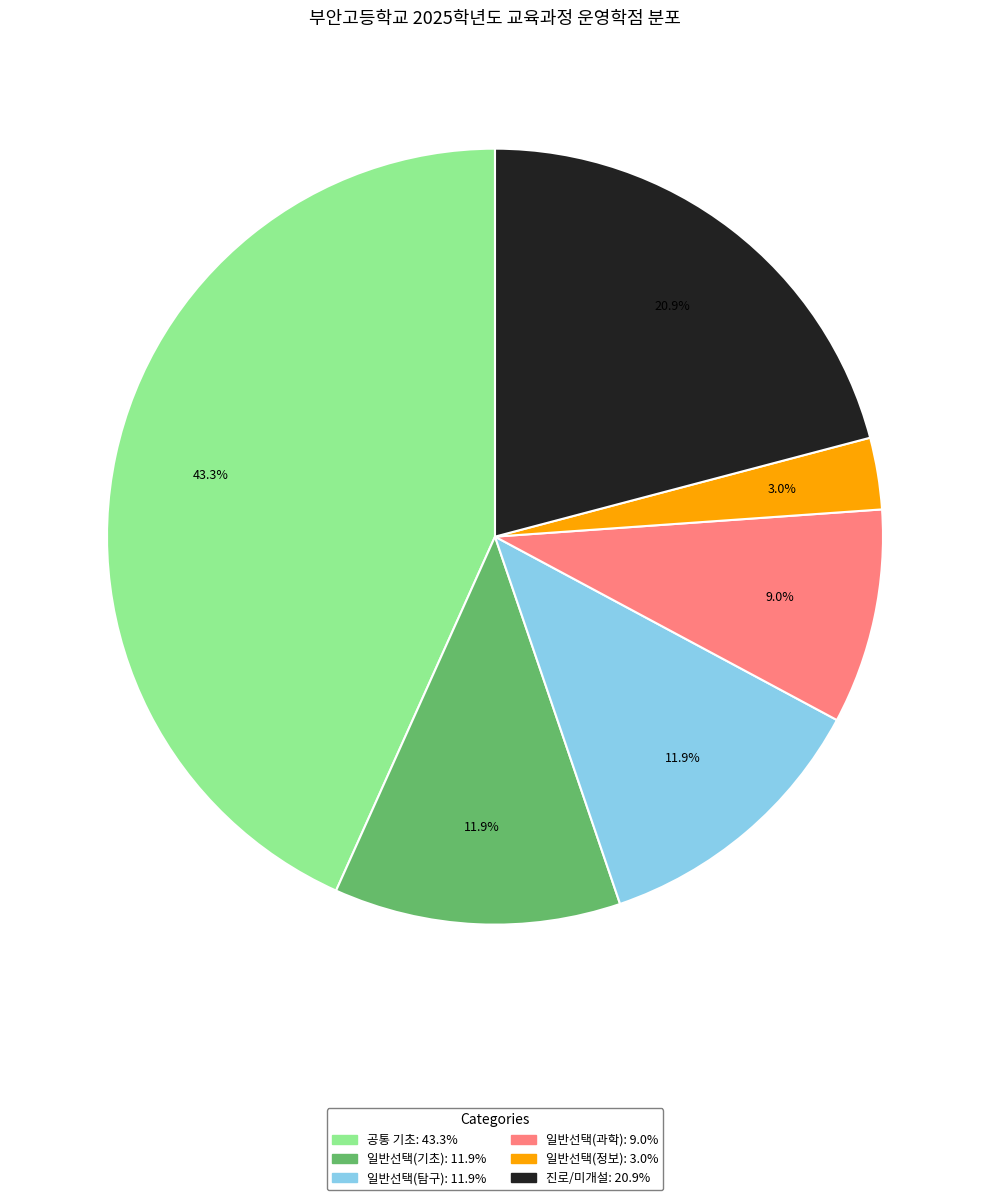

Is there any slice that represents more than half of the pie?

No